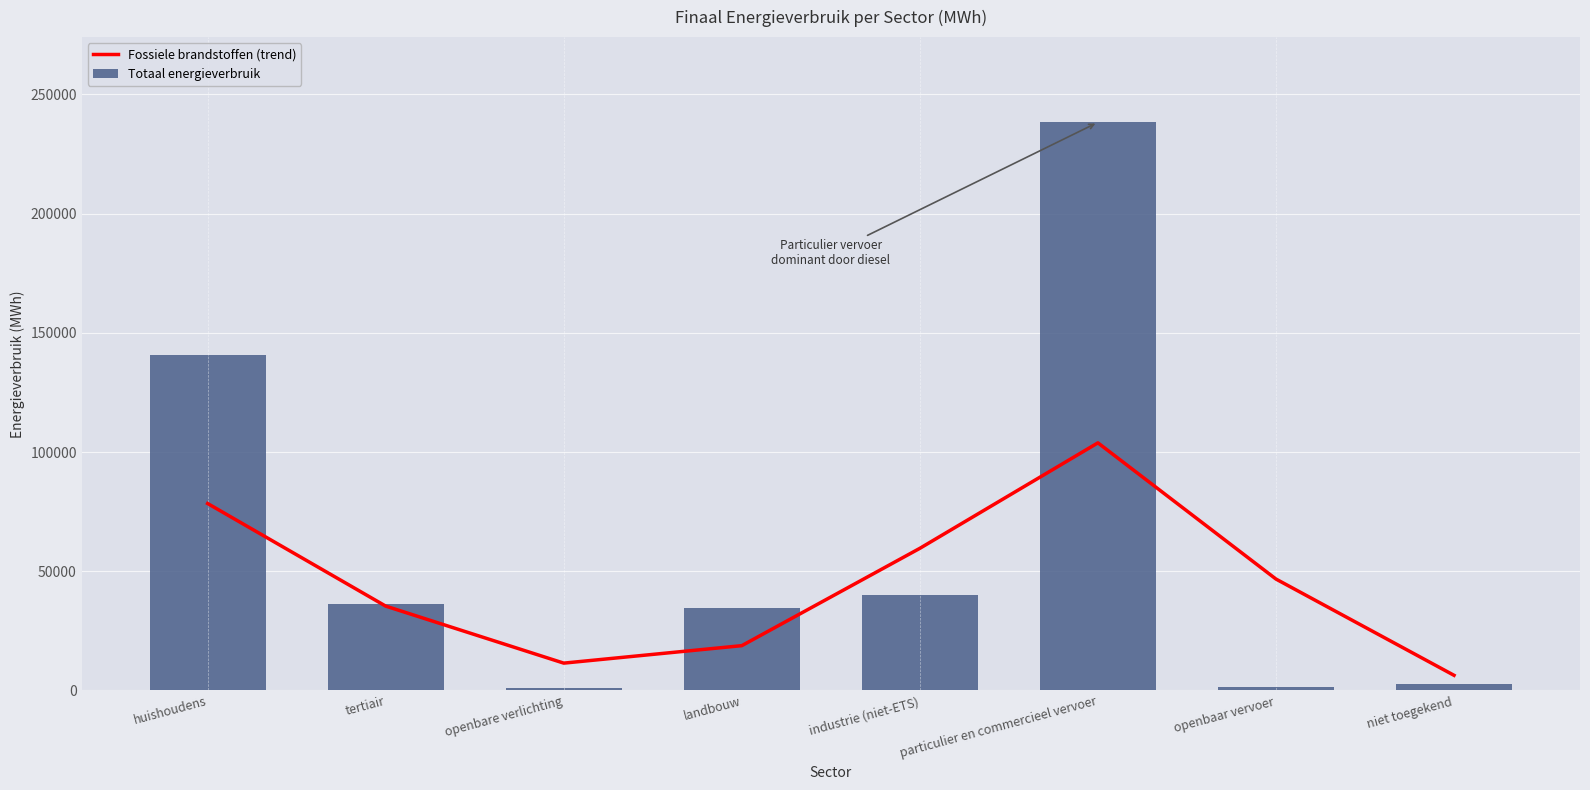

What is the minimum value shown in the chart?

1057.3